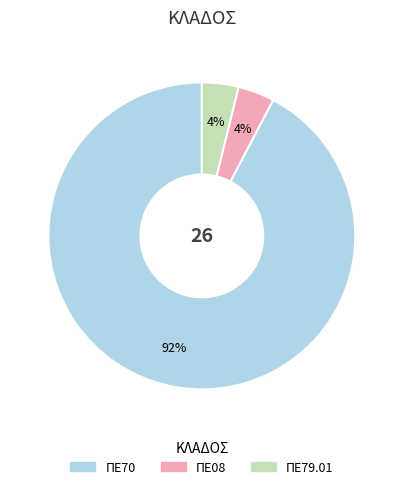

What percentage is the ΠΕ79.01 slice, to the nearest percent?

4%